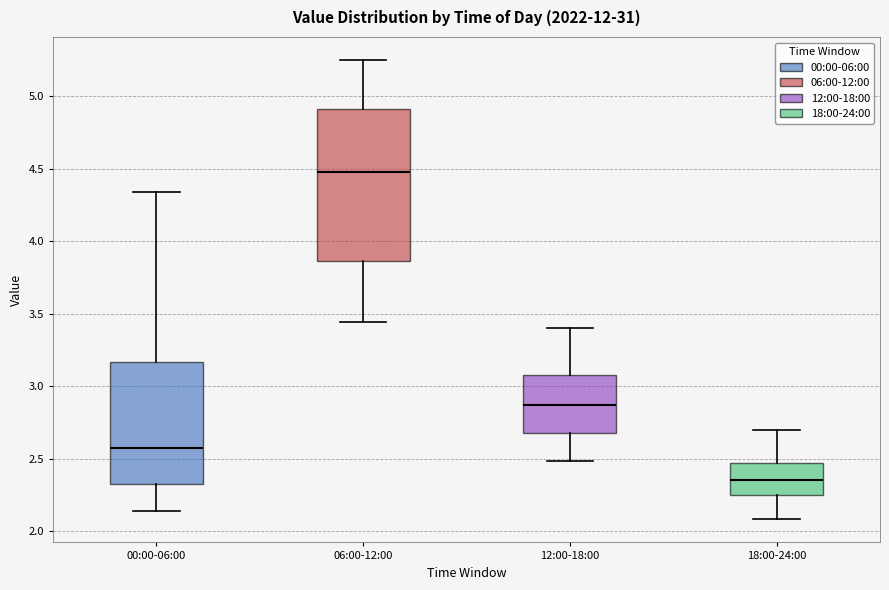

Which box is the tallest, from its lower edge to its upper edge?

06:00-12:00